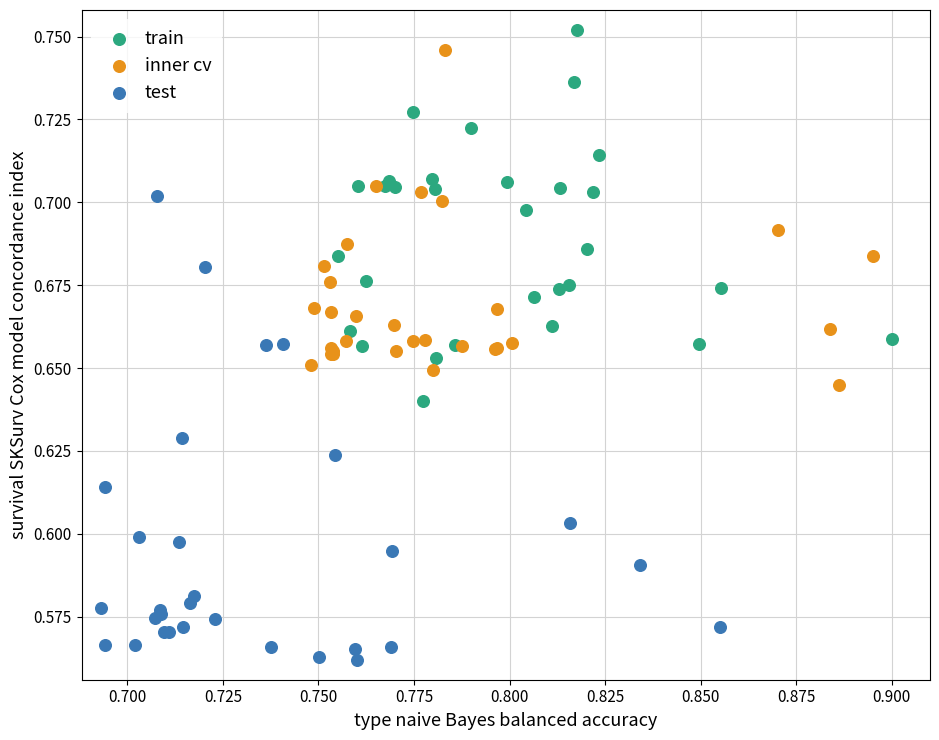

Which series contains the highest Y value?

train